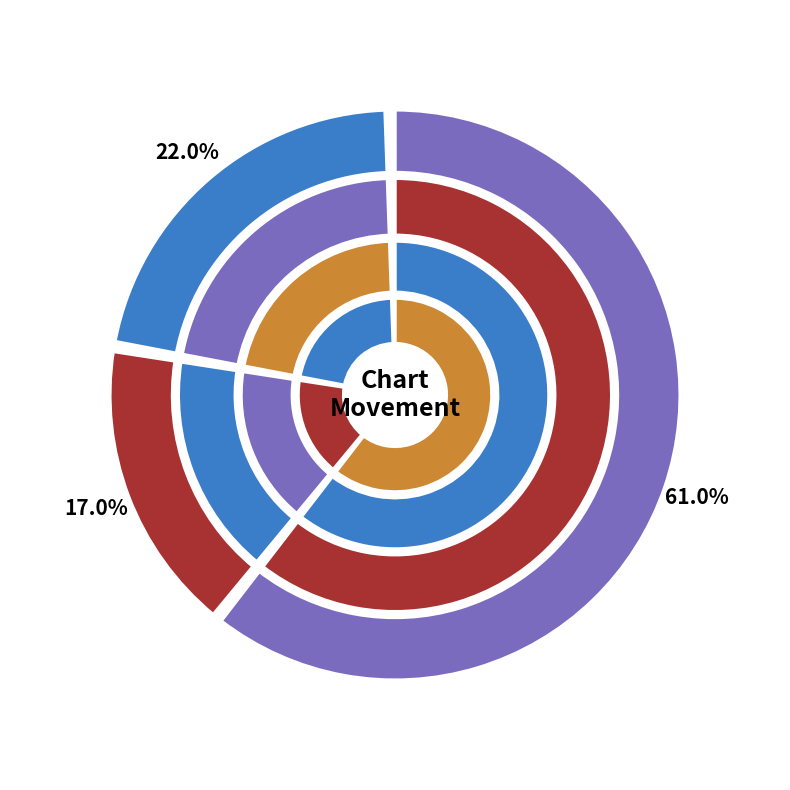

Is there any slice that represents more than half of the pie?

Yes